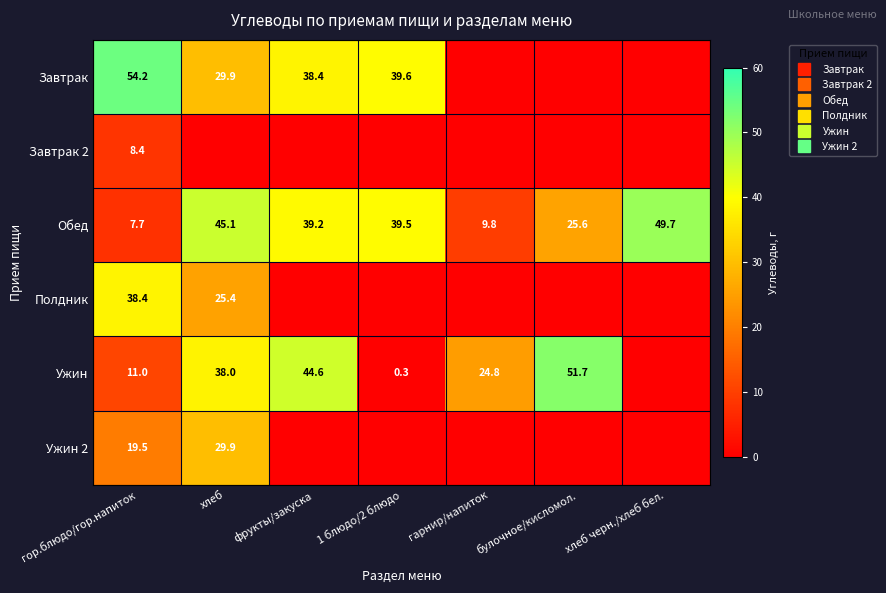

Where does the Завтрак series first go above 29?

гор.блюдо/гор.напиток